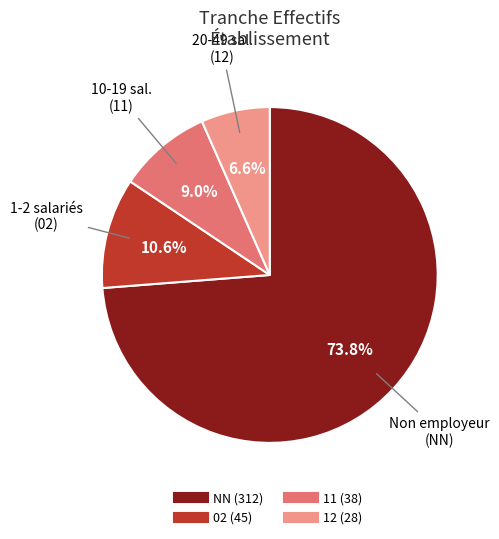

Is there any slice that represents more than half of the pie?

Yes